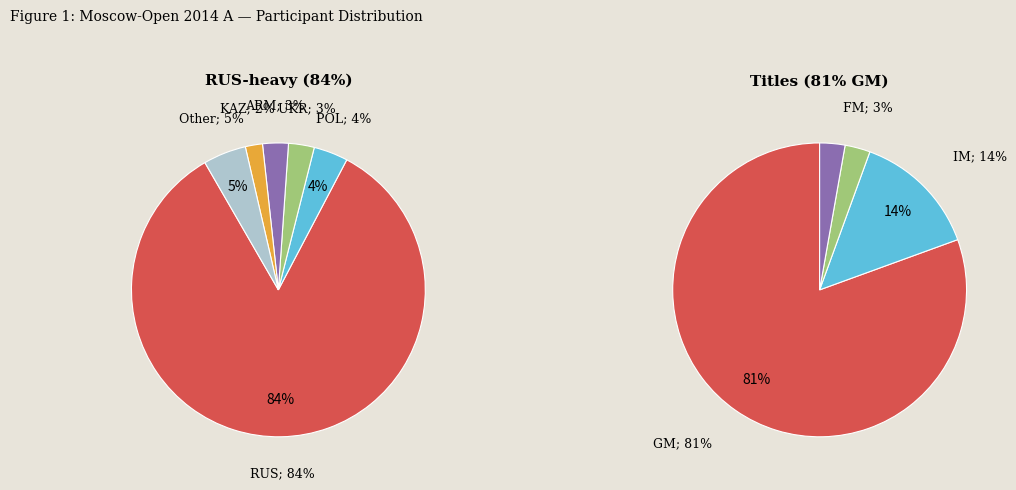

What percentage do ARM and UKR together represent?

5.7%